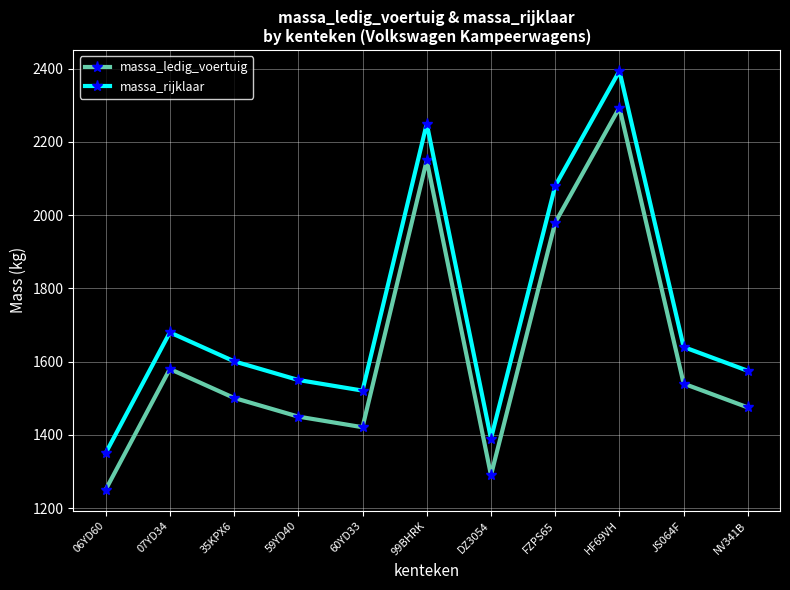

Reading left to right, extract all data points from this chart.

massa_ledig_voertuig: 1250	1580	1501	1450	1421	2150	1290	1980	2294	1540	1475
massa_rijklaar: 1350	1680	1601	1550	1521	2250	1390	2080	2394	1640	1575